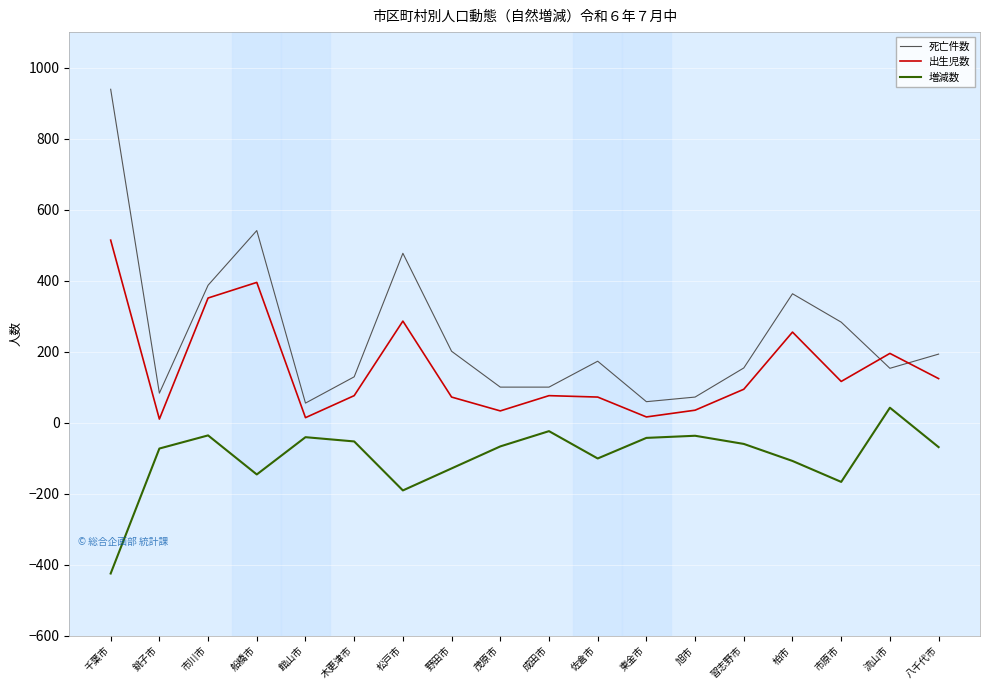

Which series has the widest spread of values?

死亡件数